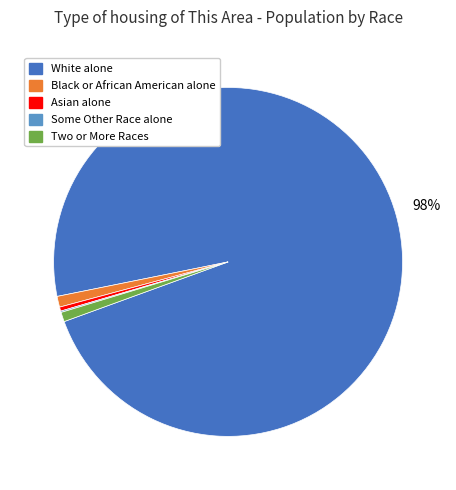

To the nearest percent, what is the average slice percentage?

20%